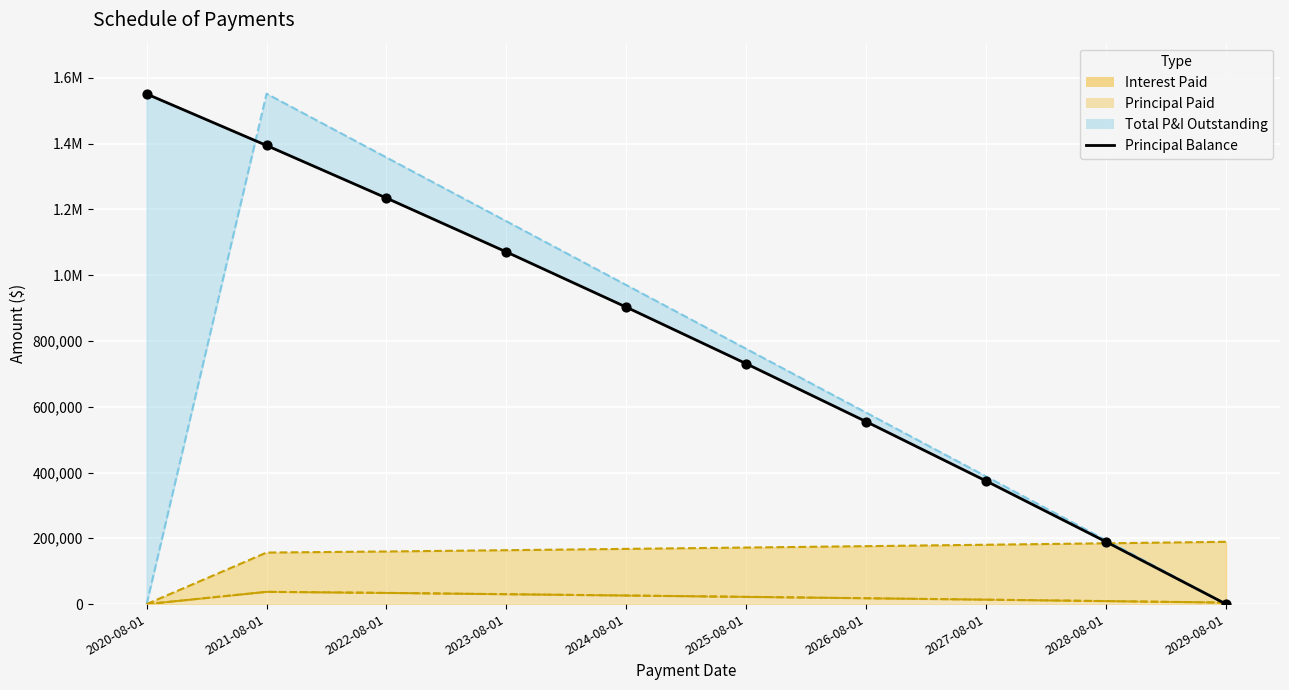

What is the change in value from 2021-08-01 to 2024-08-01?

-491566.1